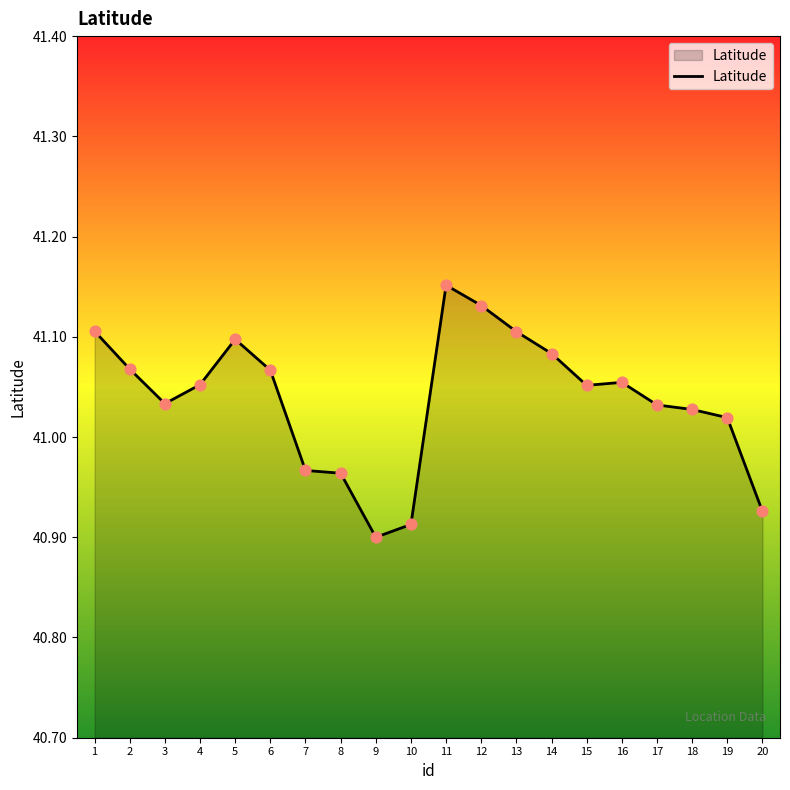

What is the ratio of the value at 6 to the value at 8?

1.0